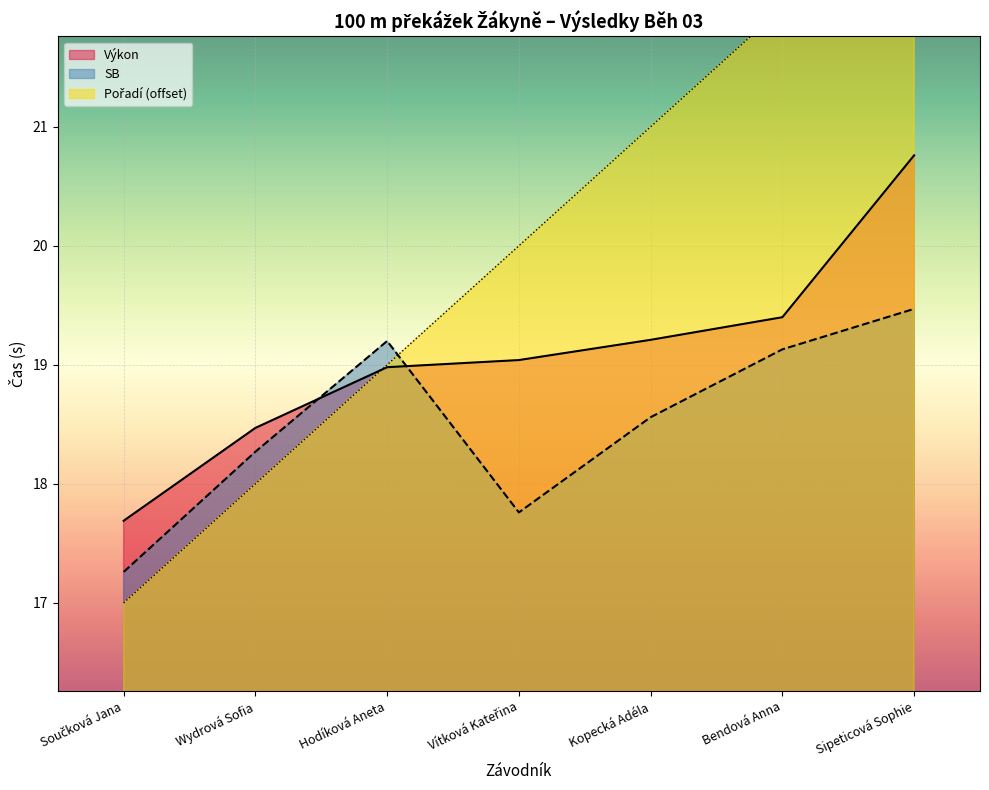

At which label does SB first exceed 18?

Wydrová Sofia